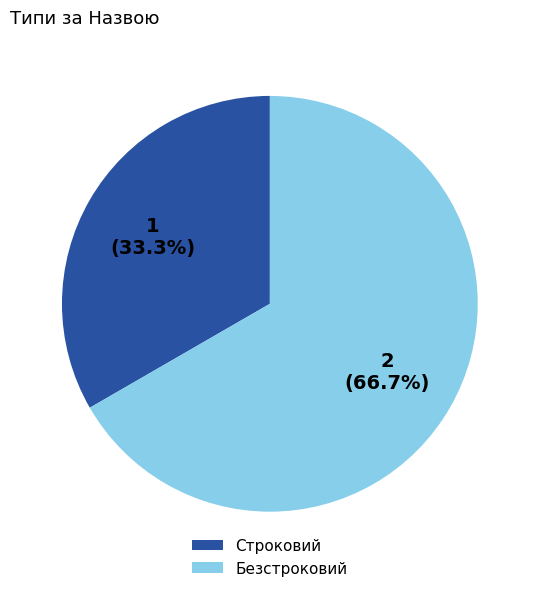

How many slices are in this pie chart?

2